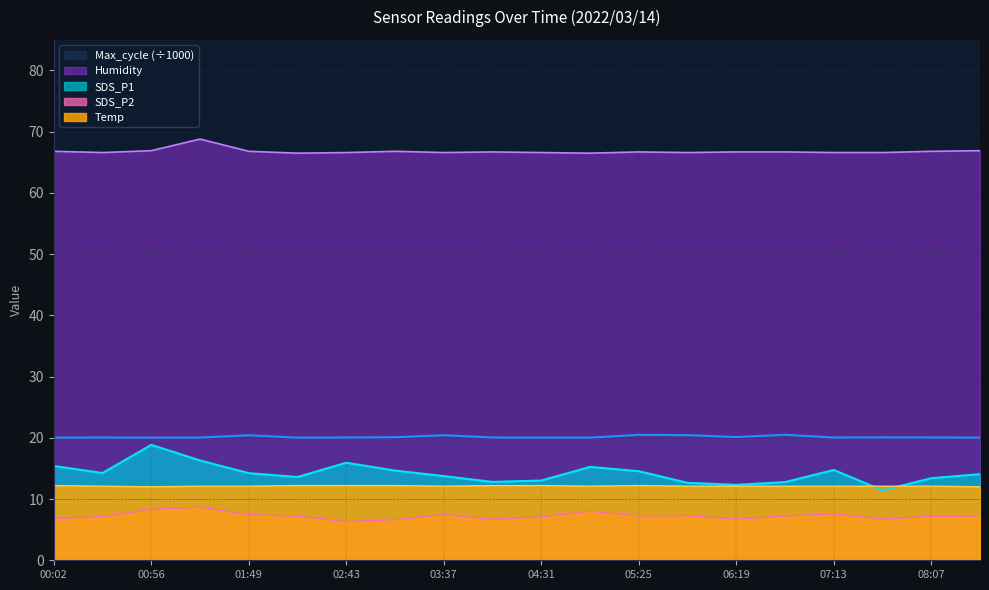

Reading right to left, list all the values displayed in this chart.

SDS_P1: 08:34=14.1	08:07=13.4	07:40=11.4	07:13=14.8	06:46=12.8	06:19=12.3	05:52=12.7	05:25=14.6	04:58=15.2	04:31=13.0	04:04=12.8	03:37=13.8	03:10=14.7	02:43=15.9	02:16=13.6	01:49=14.2	01:22=16.3	00:56=18.9	00:29=14.2	00:02=15.4
SDS_P2: 08:34=7.2	08:07=7.2	07:40=6.7	07:13=7.6	06:46=7.2	06:19=6.7	05:52=7.3	05:25=7.2	04:58=8.0	04:31=7.1	04:04=6.7	03:37=7.5	03:10=6.6	02:43=6.3	02:16=7.2	01:49=7.5	01:22=8.7	00:56=8.3	00:29=7.2	00:02=6.8
Temp: 08:34=12.0	08:07=12.1	07:40=12.1	07:13=12.1	06:46=12.1	06:19=12.1	05:52=12.1	05:25=12.2	04:58=12.1	04:31=12.2	04:04=12.2	03:37=12.1	03:10=12.2	02:43=12.2	02:16=12.2	01:49=12.1	01:22=12.1	00:56=12.0	00:29=12.1	00:02=12.2
Humidity: 08:34=66.9	08:07=66.8	07:40=66.6	07:13=66.6	06:46=66.7	06:19=66.7	05:52=66.6	05:25=66.7	04:58=66.5	04:31=66.6	04:04=66.7	03:37=66.6	03:10=66.8	02:43=66.6	02:16=66.5	01:49=66.8	01:22=68.8	00:56=66.9	00:29=66.6	00:02=66.8
Max_cycle: 08:34=20.0	08:07=20.1	07:40=20.1	07:13=20.0	06:46=20.5	06:19=20.1	05:52=20.4	05:25=20.5	04:58=20.0	04:31=20.0	04:04=20.0	03:37=20.4	03:10=20.1	02:43=20.1	02:16=20.0	01:49=20.4	01:22=20.0	00:56=20.0	00:29=20.1	00:02=20.0